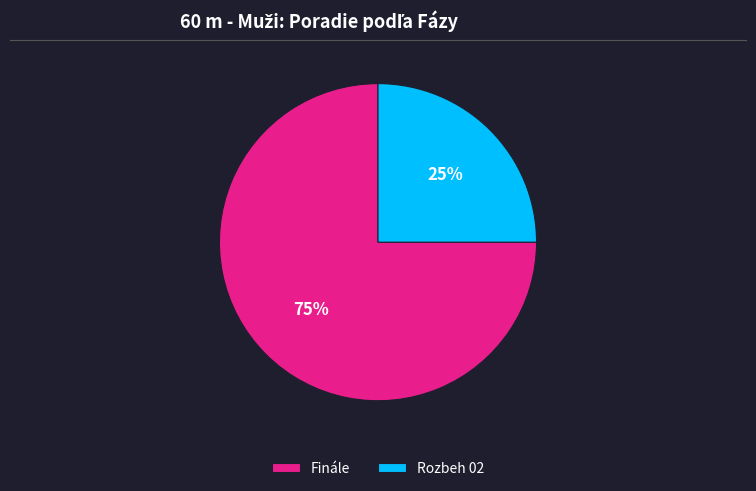

Is it true that Finále is 75% of the pie?

True